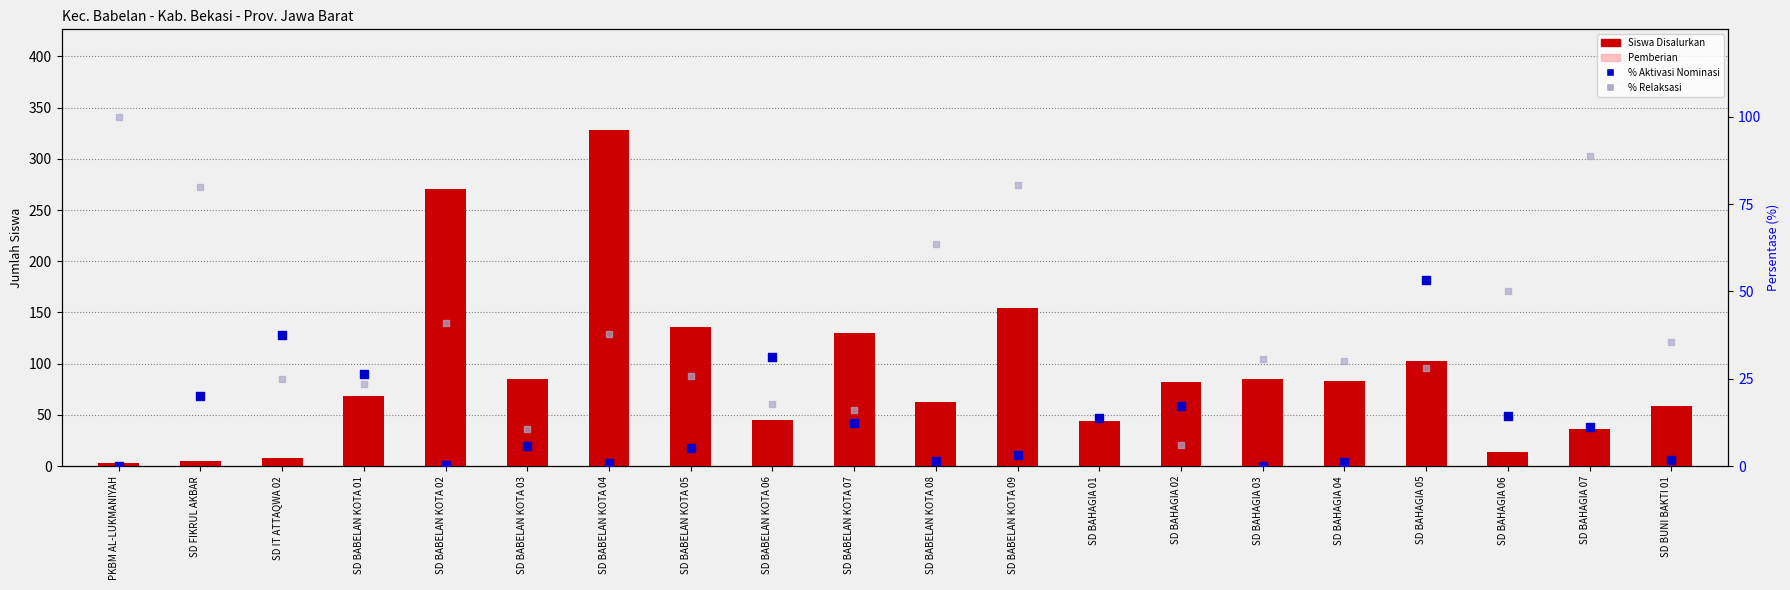

Which series has the largest total across all categories?

Siswa Disalurkan